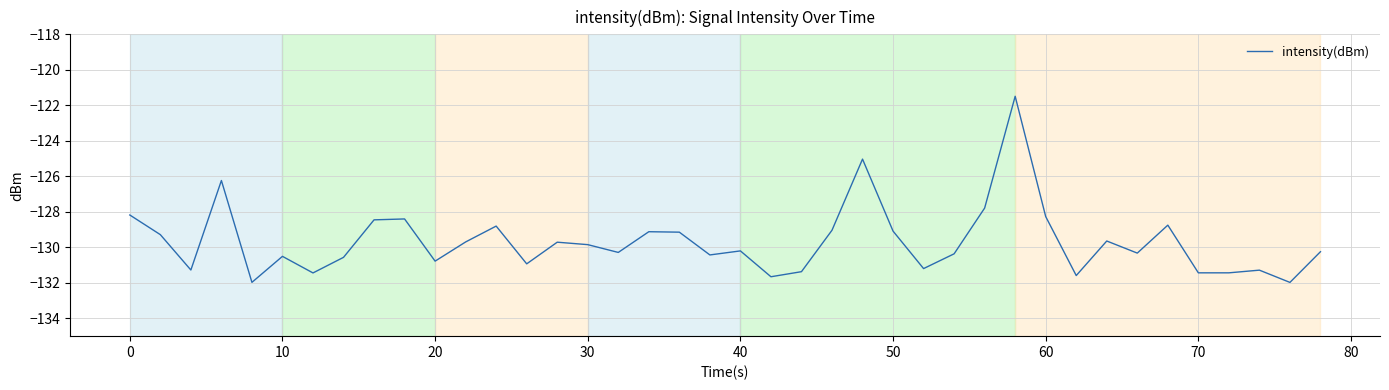

What is the minimum value shown in the chart?

-132.0